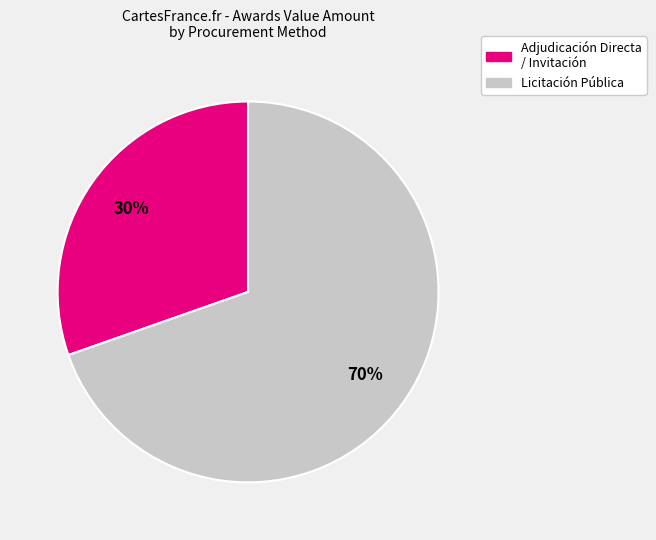

Is it true that Licitación Pública is 70% of the pie?

True